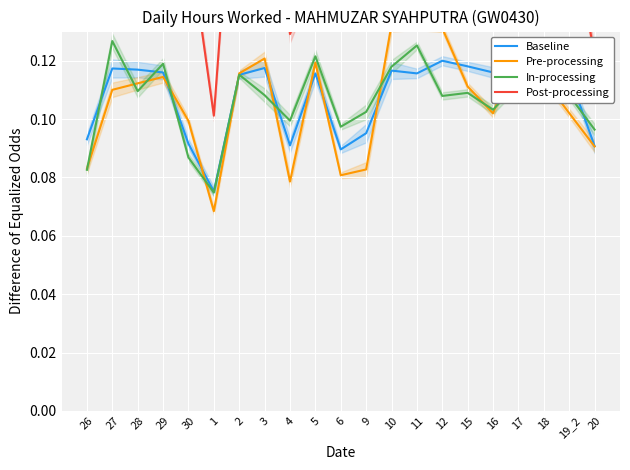

Is it true that Post-processing equals 0.2 at 19_2?

False